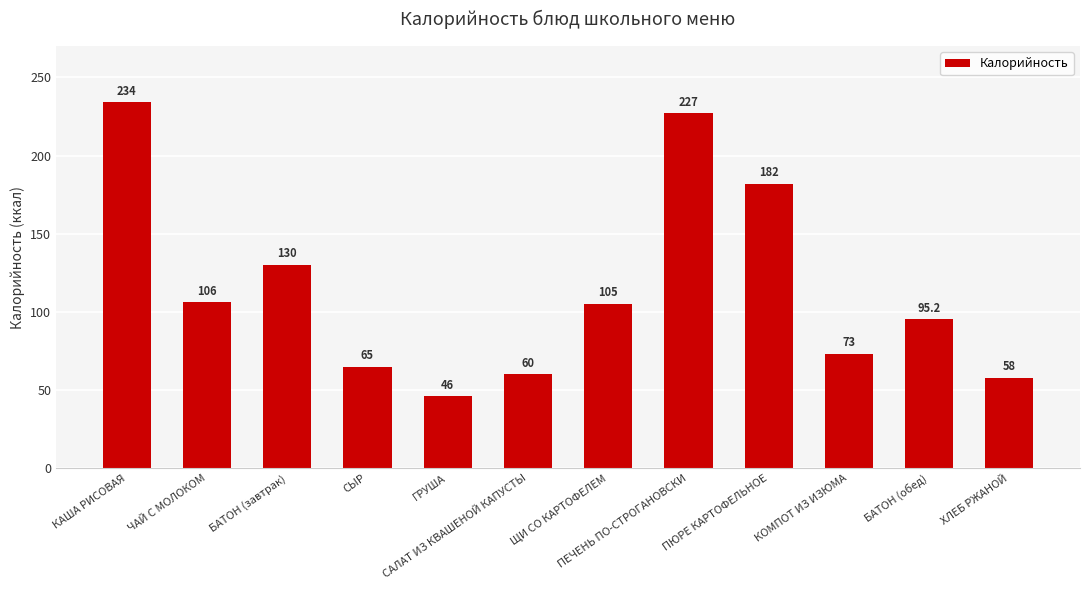

The value at ПЮРЕ КАРТОФЕЛЬНОЕ is 182.0. True or false?

True